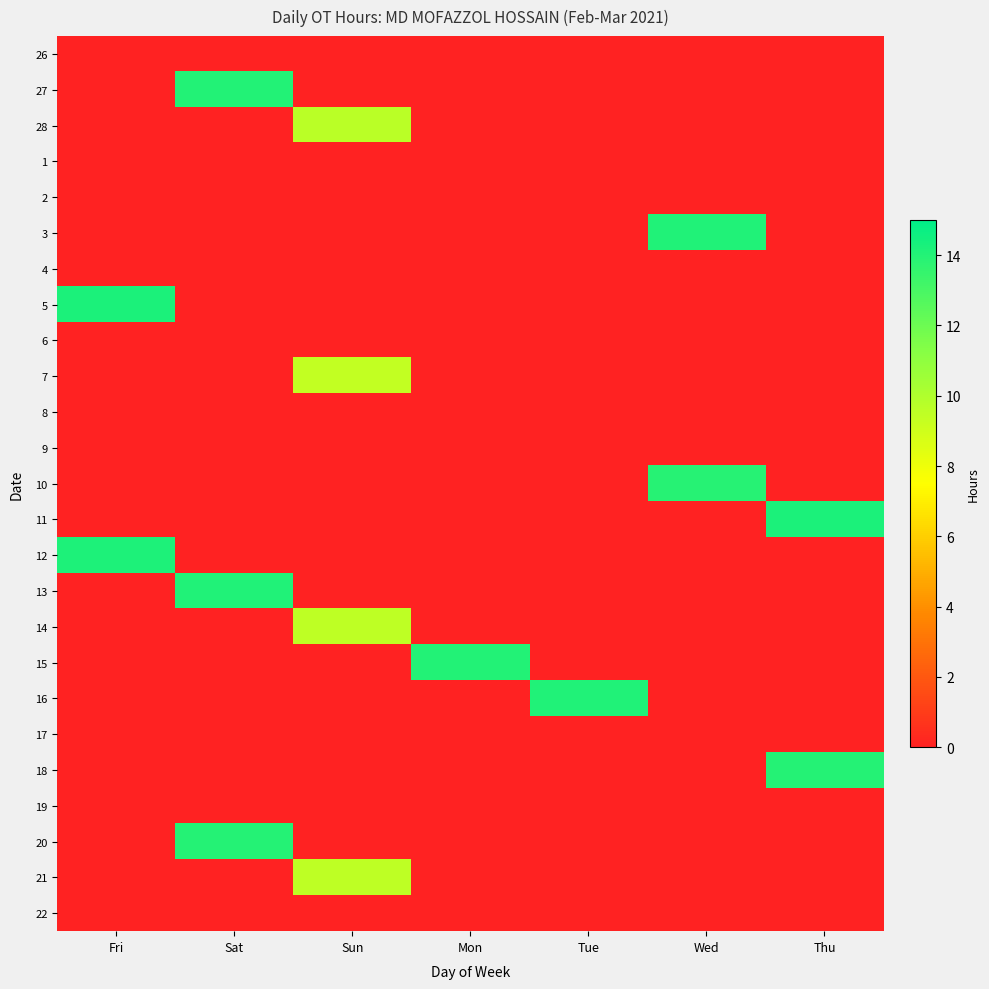

At which category is the sum across all series the highest?

Sat